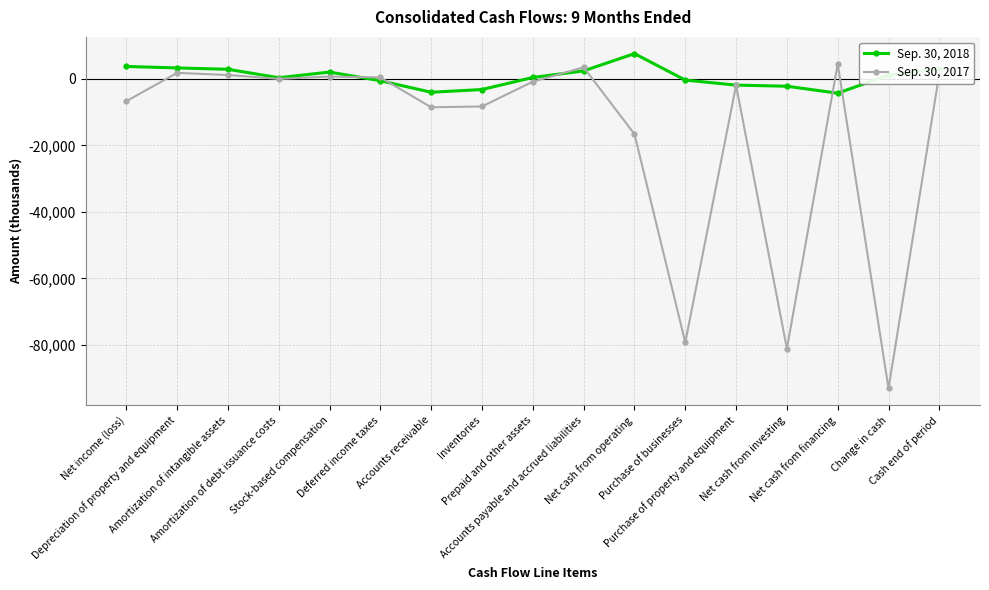

List the series in order of their overall mean, lowest first.

Sep. 30, 2017, Sep. 30, 2018